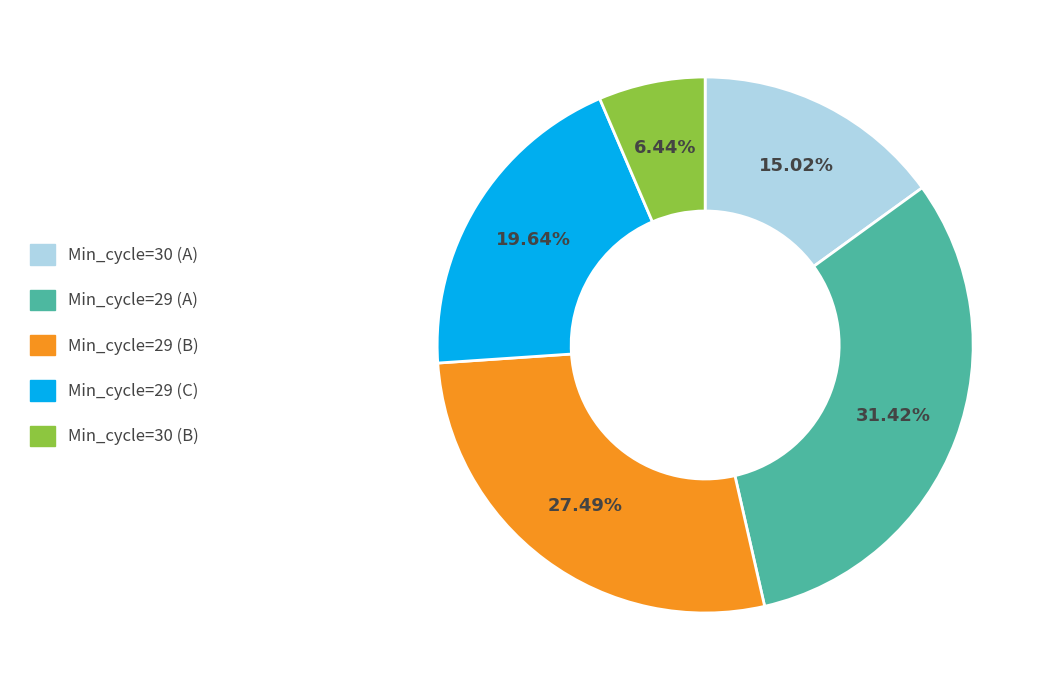

Does any single category account for the majority?

No